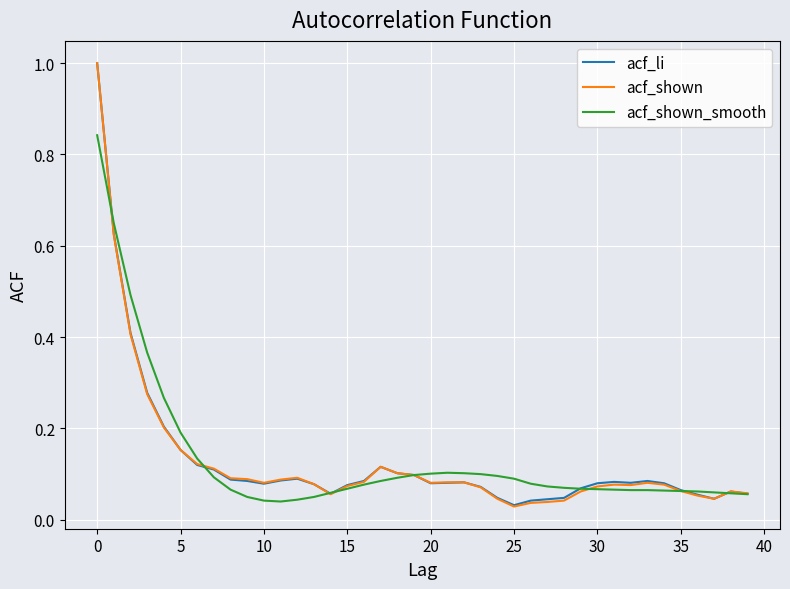

What are all the series names shown in the legend?

acf_li, acf_shown, acf_shown_smooth